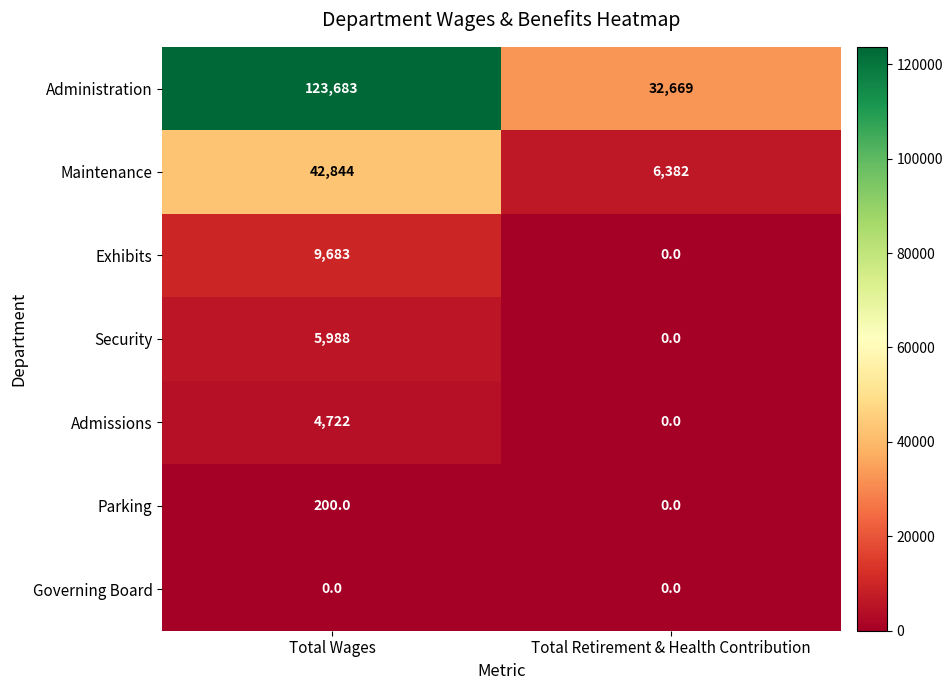

Is the value of Administration at Total Wages greater than the value of Admissions at Total Wages?

Yes